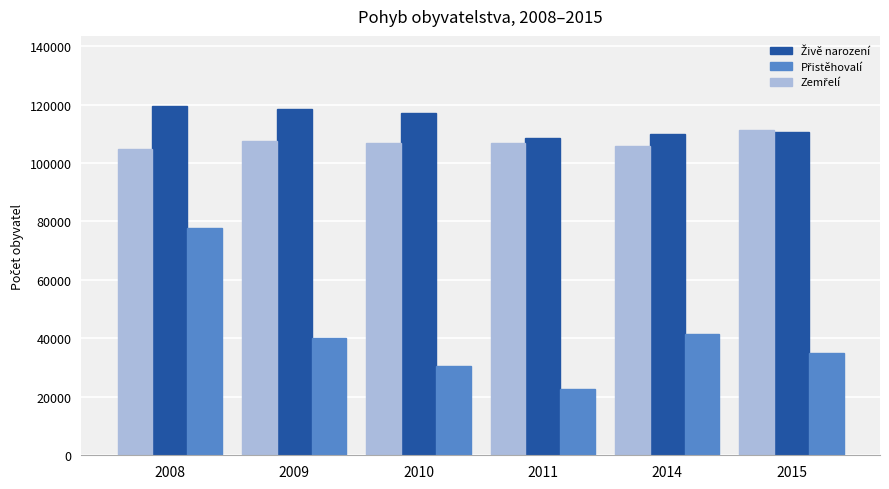

At how many categories does at least one series exceed 92021?

6